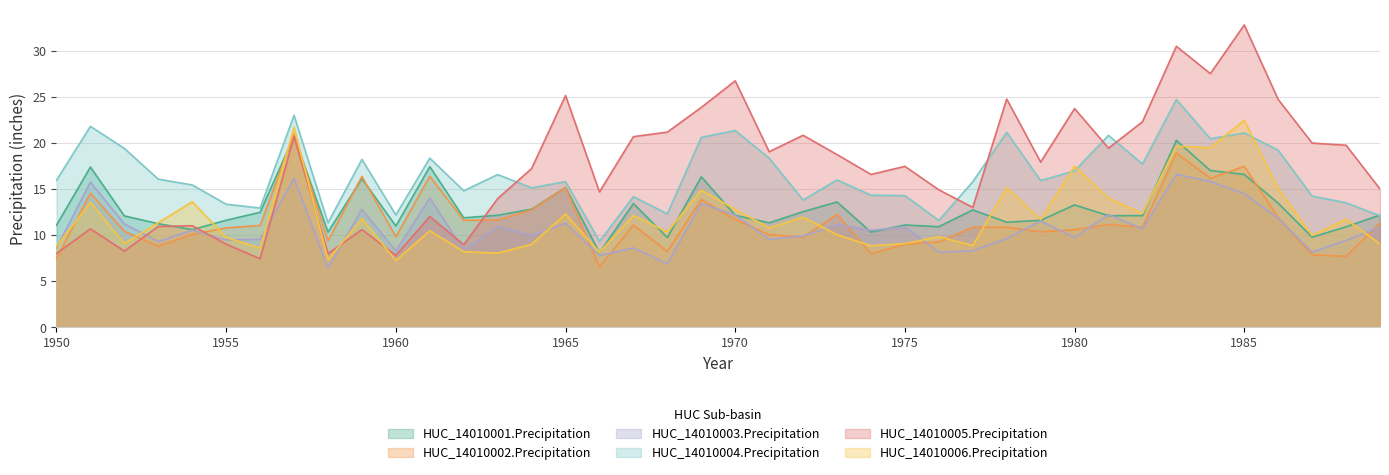

At which category is the sum across all series the highest?

1983